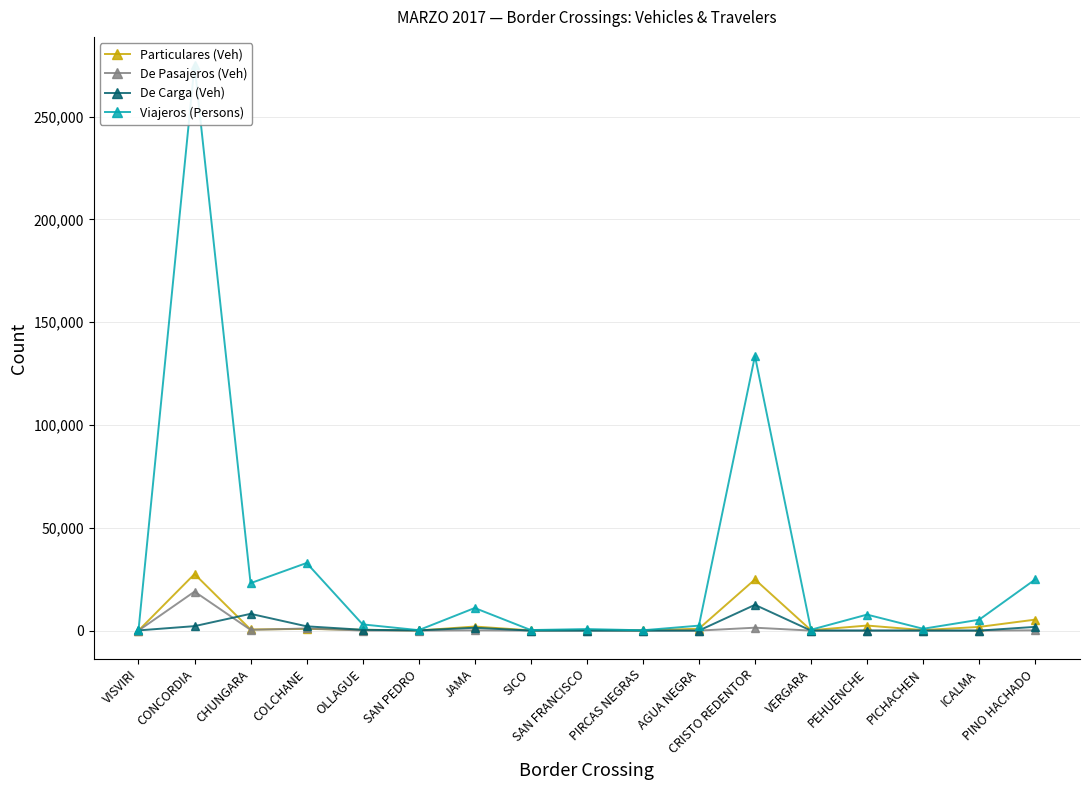

Which series has the widest spread of values?

Viajeros (Persons)